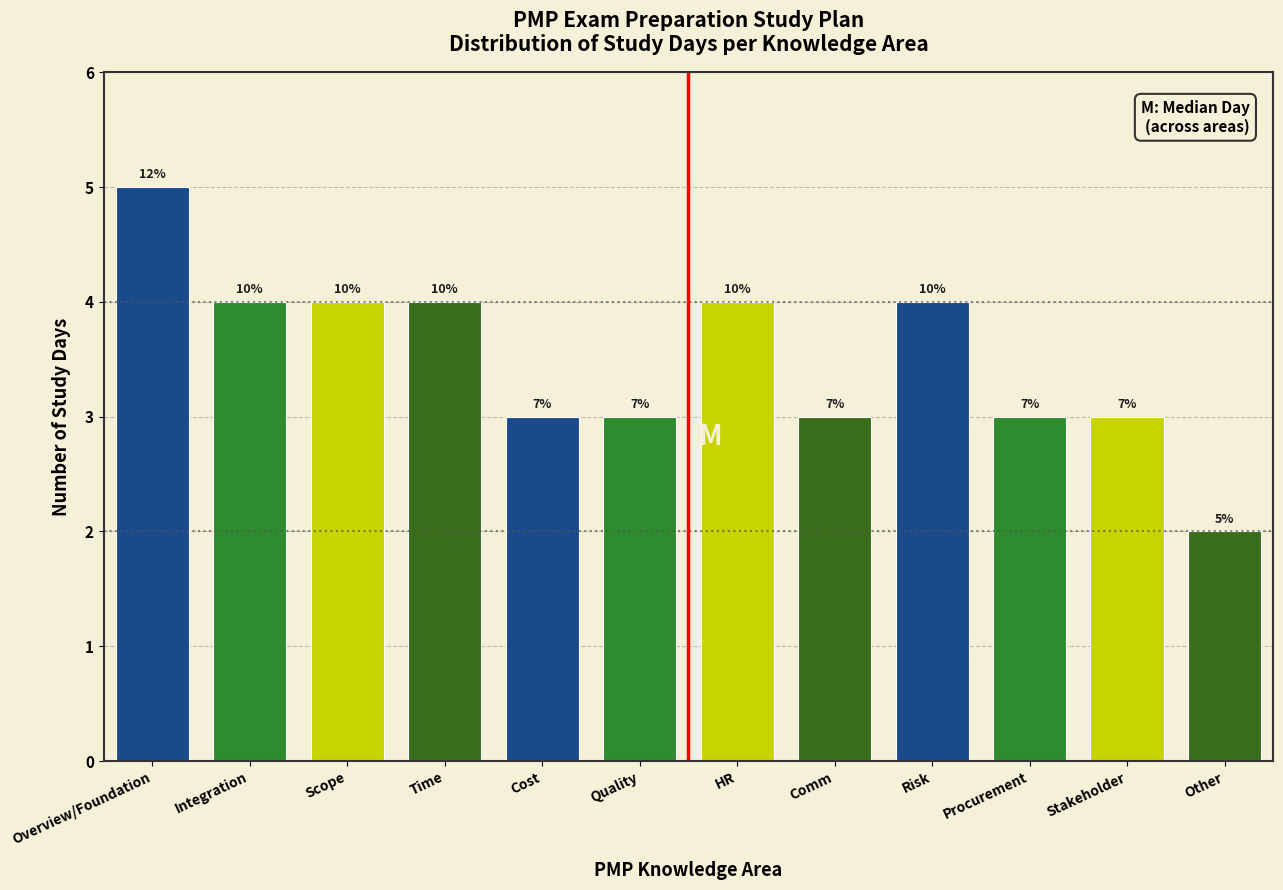

How many bars are there in total?

12